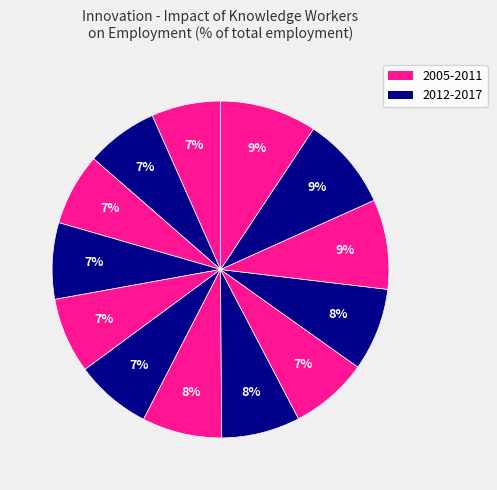

How many segments does this pie chart have?

13